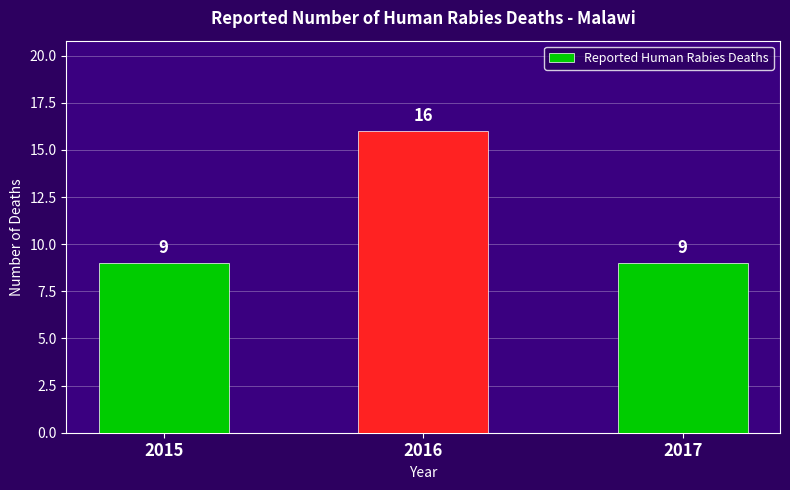

What is the value of the 3rd bar from the left?

9